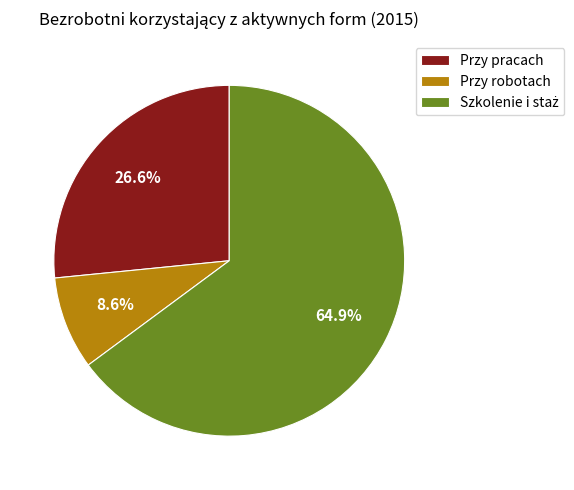

Which slice is the smallest?

Przy robotach